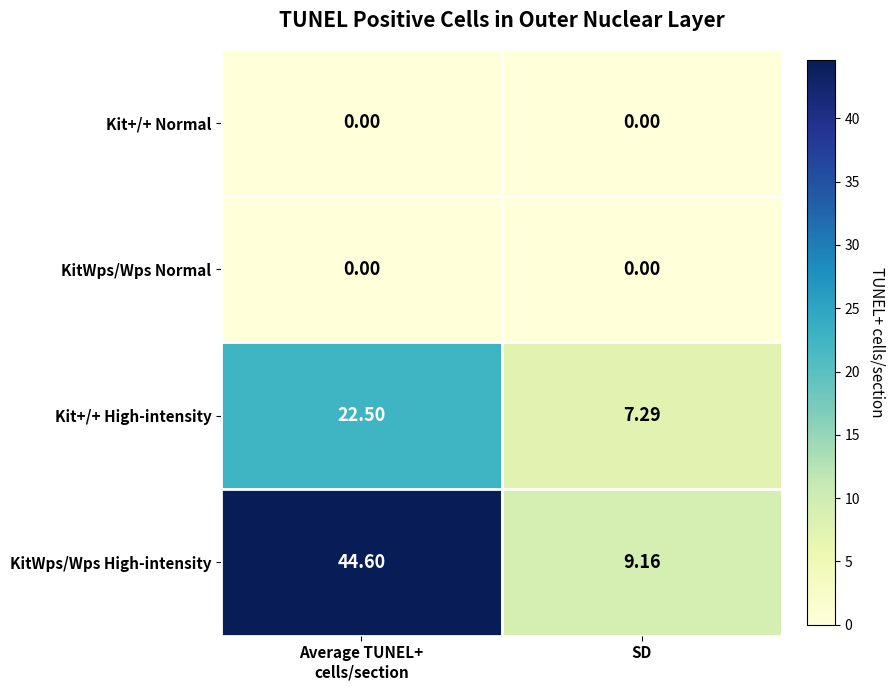

At which label does Kit+/+ High-intensity reach its minimum?

SD